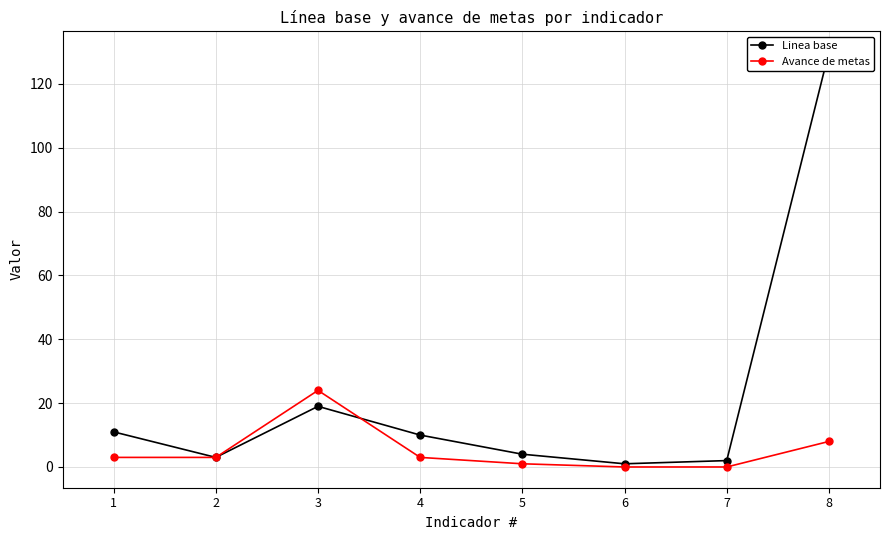

How many data points does each series have?

8